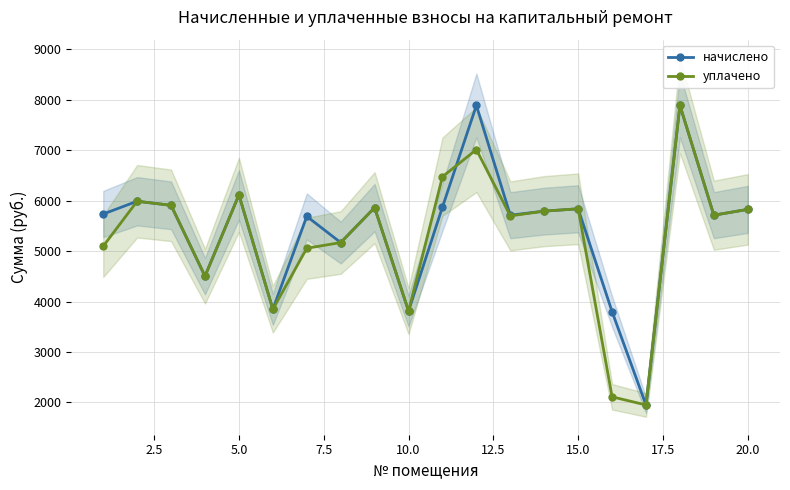

What is the average value of the начислено series?

5447.4